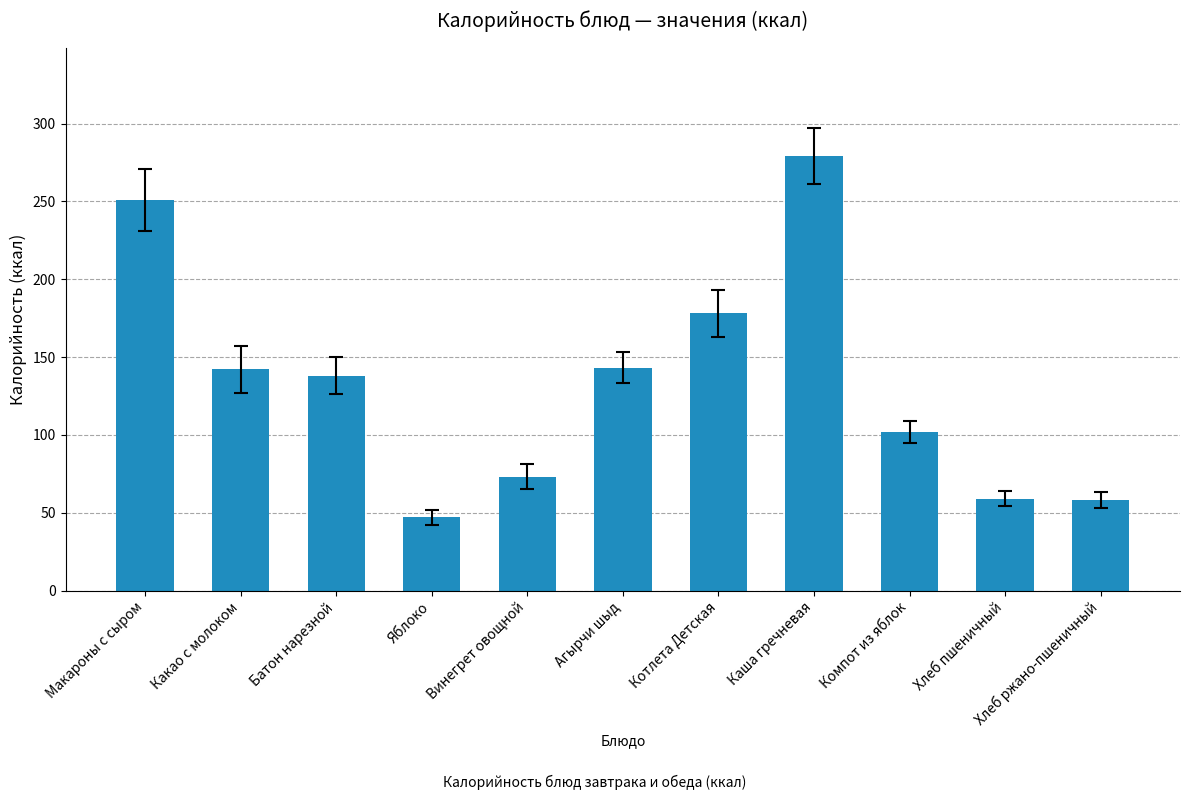

Count the number of categories in the chart.

11